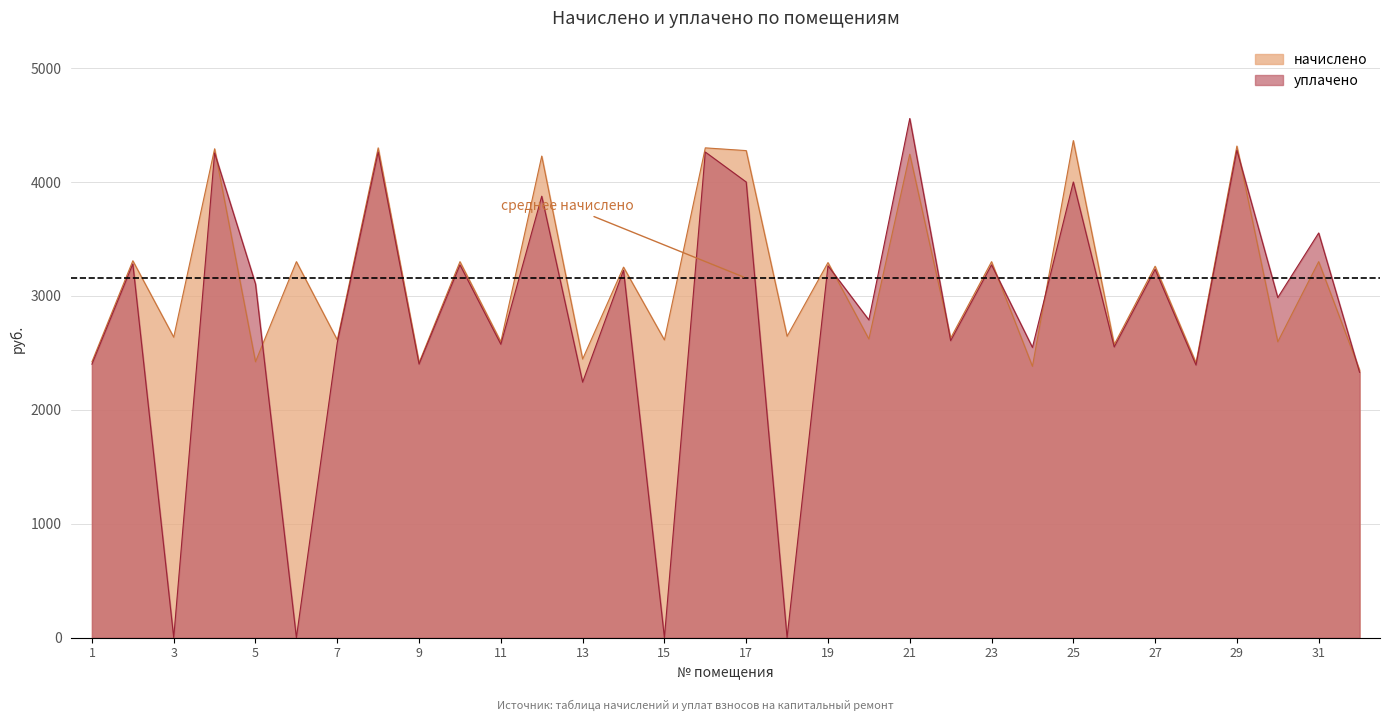

What is the value of the уплачено point at the 21st from the left?

4557.7